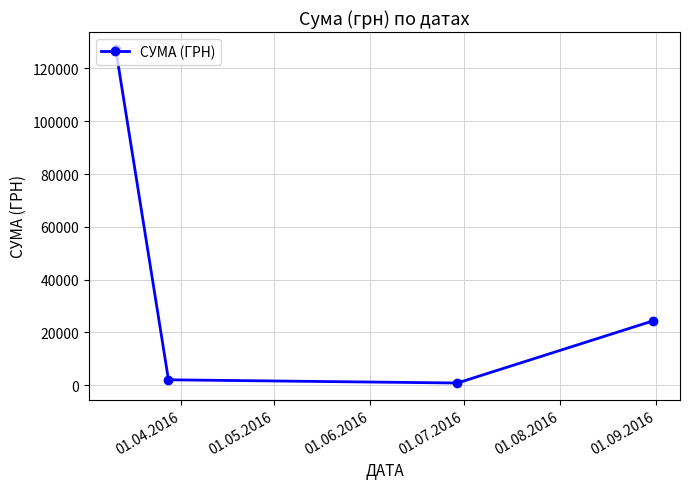

How many values exceed 24399?

2